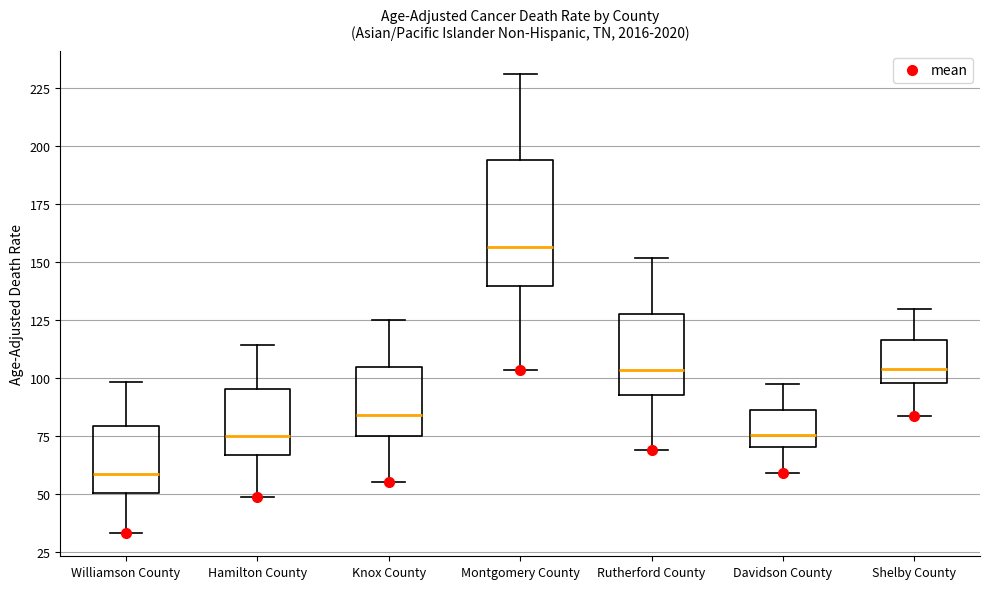

Where is the upper edge of the box for Williamson County on the y-axis? The values are not printed on the chart, so give them approximately, as read against the axis.

80